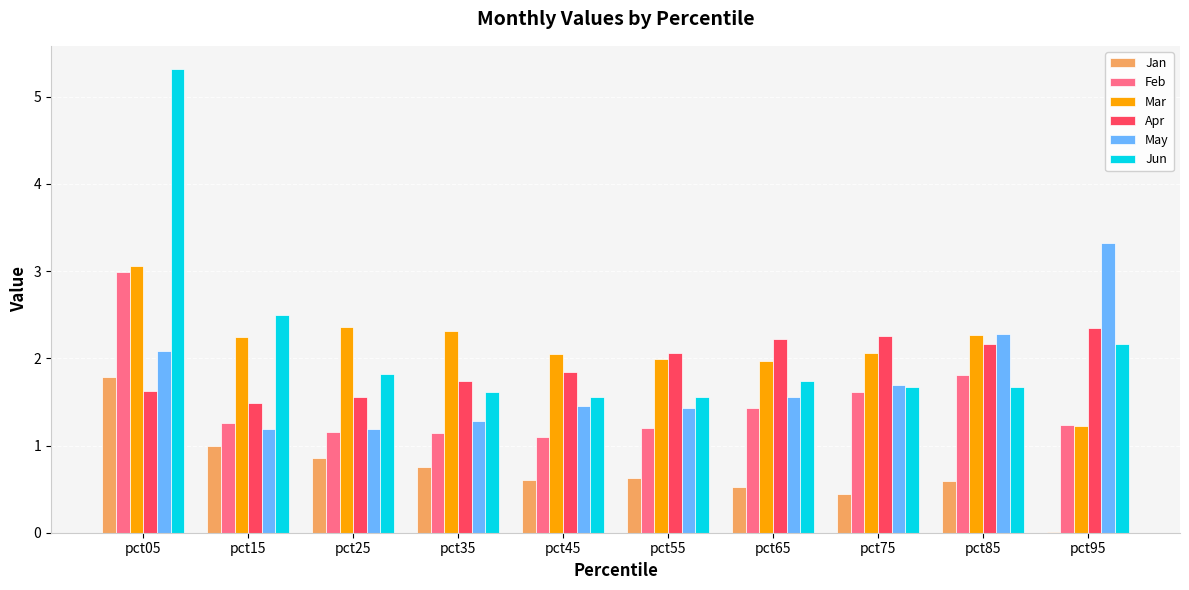

Is the value of Jun at pct65 greater than the value of May at pct55?

Yes